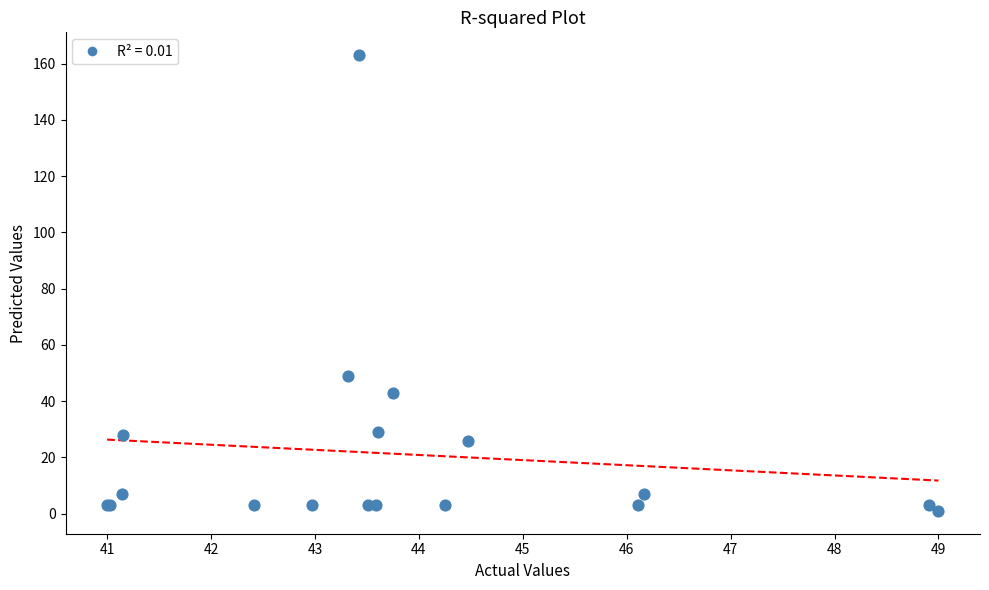

What Y value in the scatter plot is closest to 82?

49